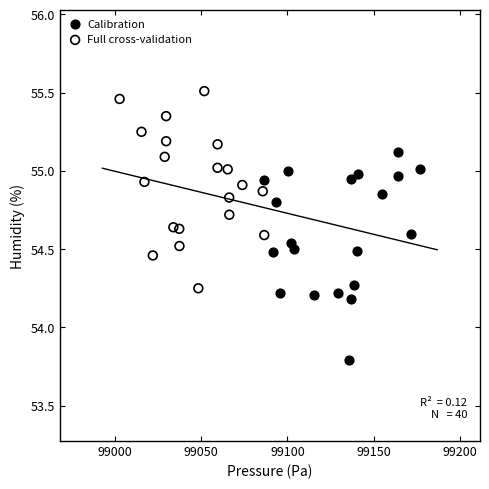

Which series reaches the maximum Y coordinate?

Full cross-validation